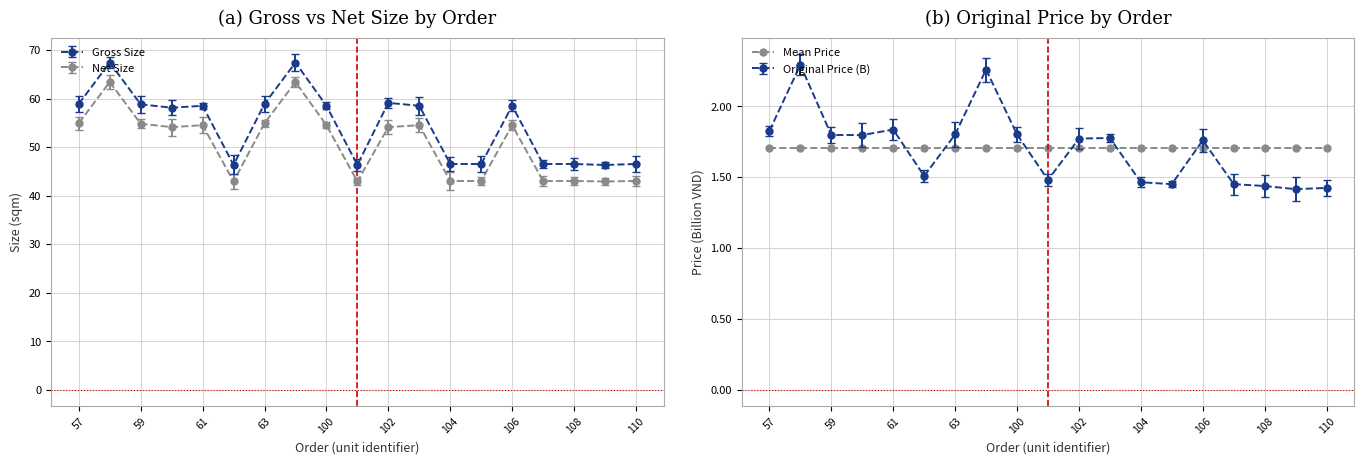

What is the total value across all series at 110?

89.5